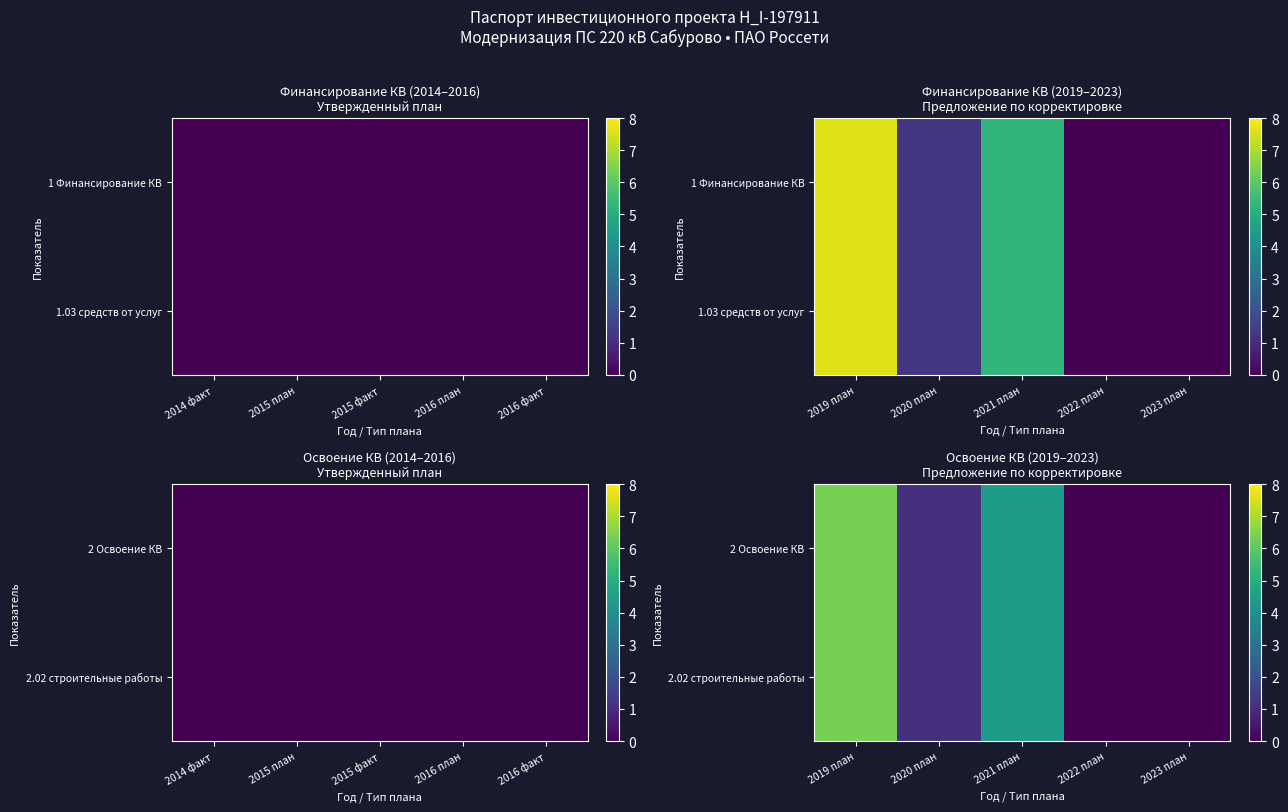

Which has a higher value, 2019 план or 2023 план?

2019 план